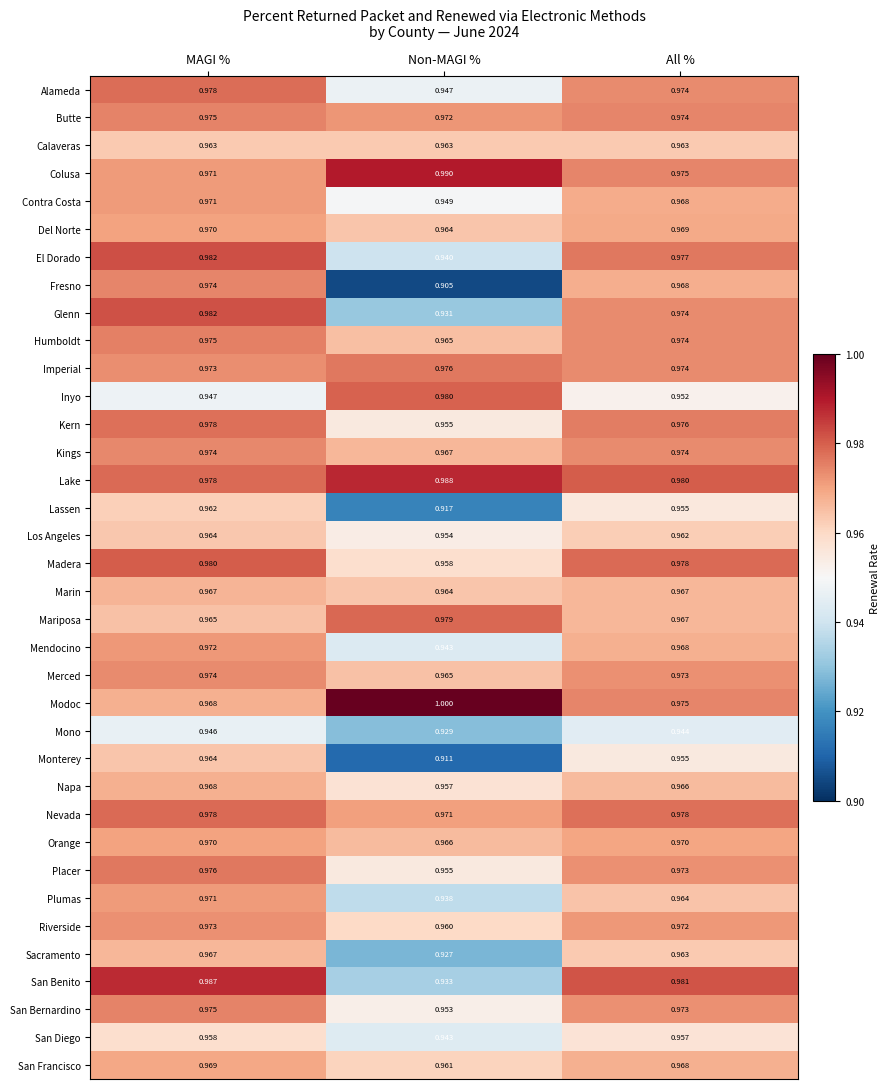

What is the spread (max minus min) of values at Non-MAGI %?

0.1